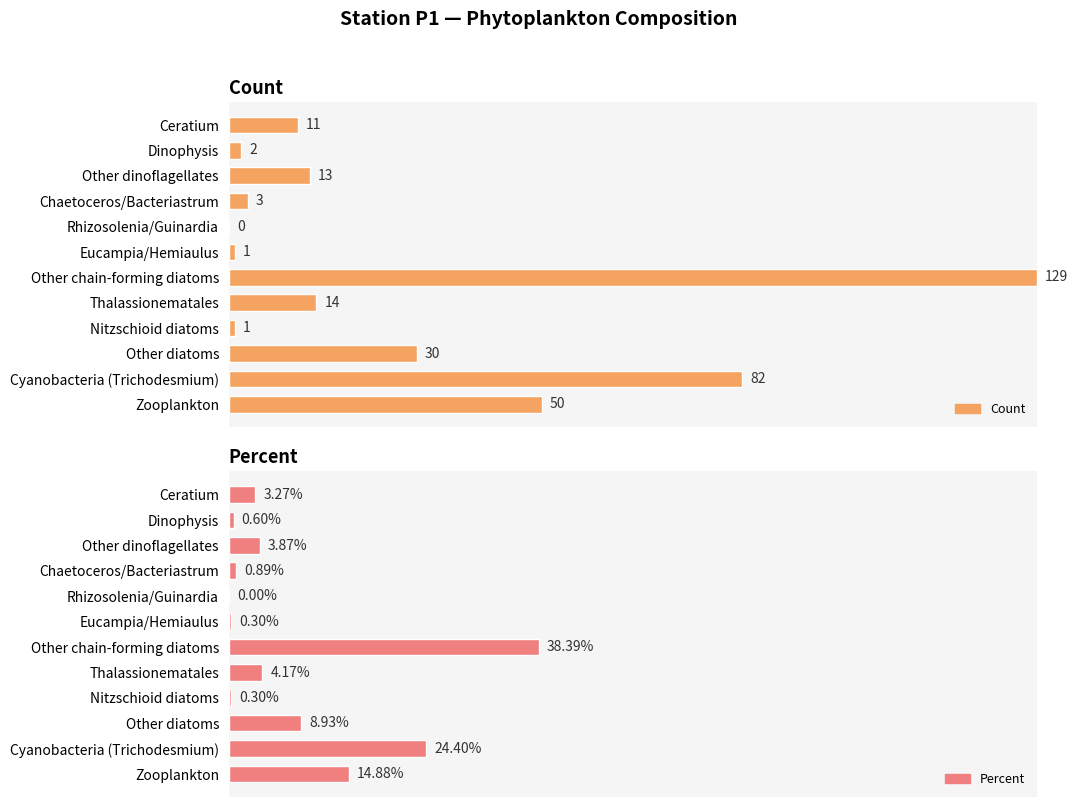

How many groups of bars are there?

12